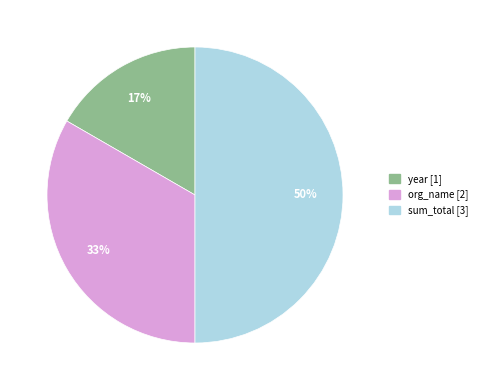

Does year account for over 50% of the chart?

No